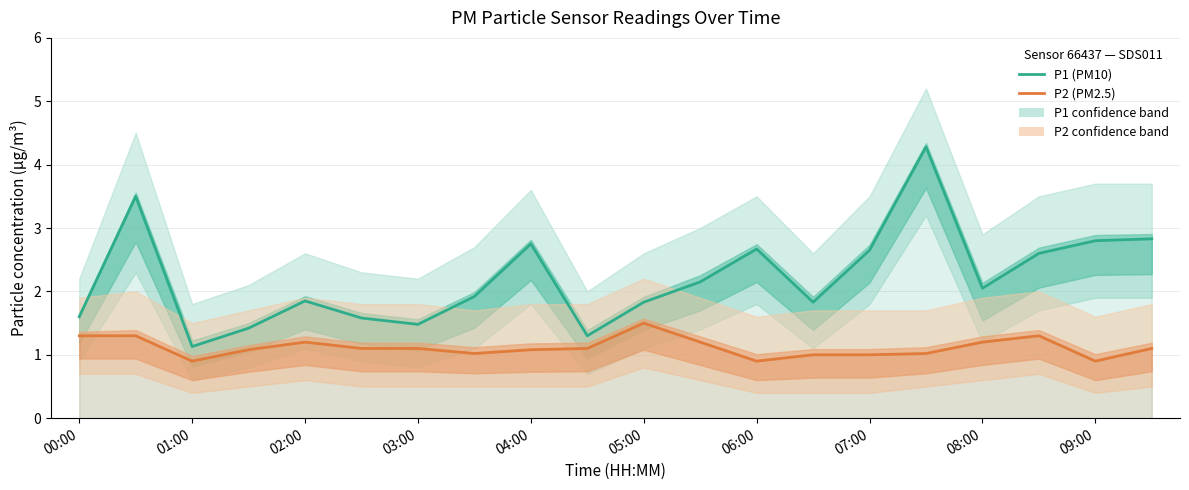

Is it true that P1 (PM10) equals 4.9 at 09:00?

False